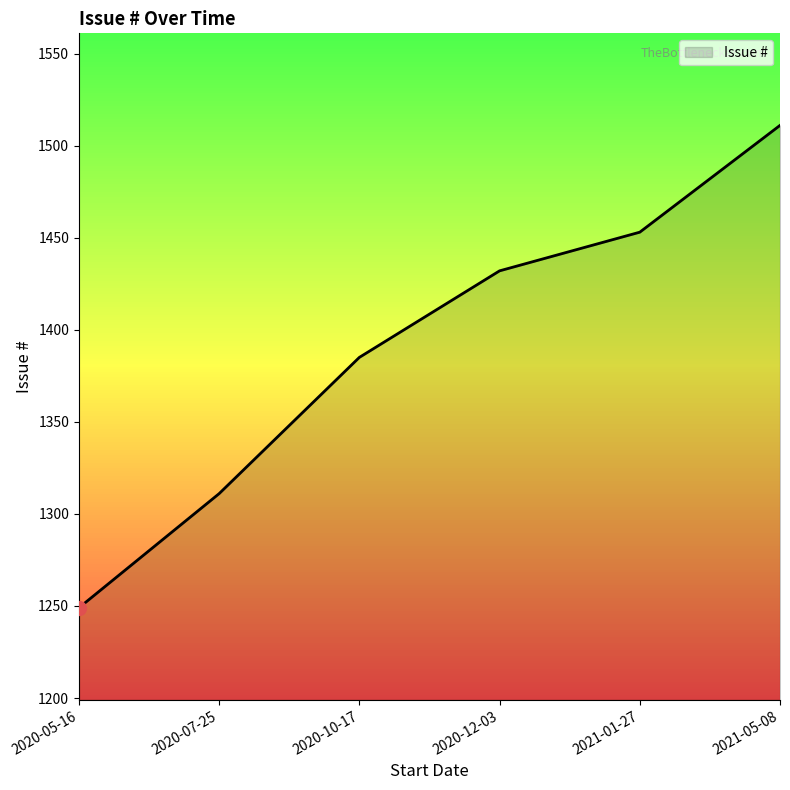

List the labels in order of value, largest first.

2021-05-08, 2021-01-27, 2020-12-03, 2020-10-17, 2020-07-25, 2020-05-16